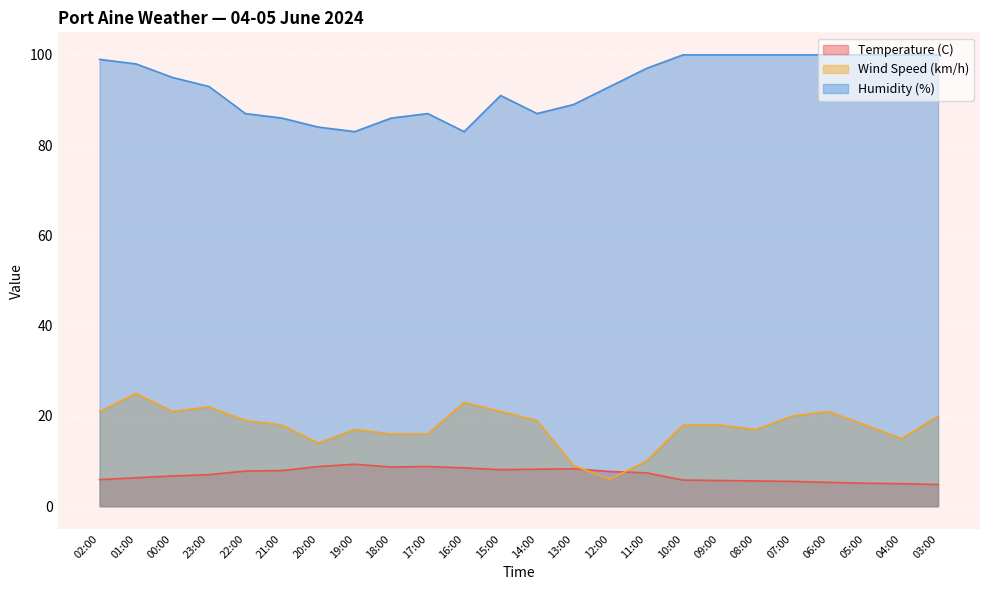

What position from the left is 05:00?

22